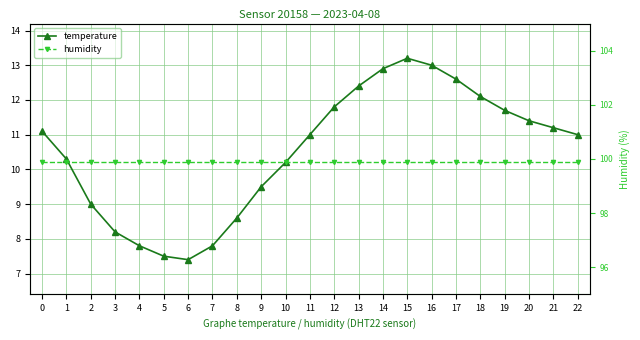

What is the sum of all humidity values?

2297.7